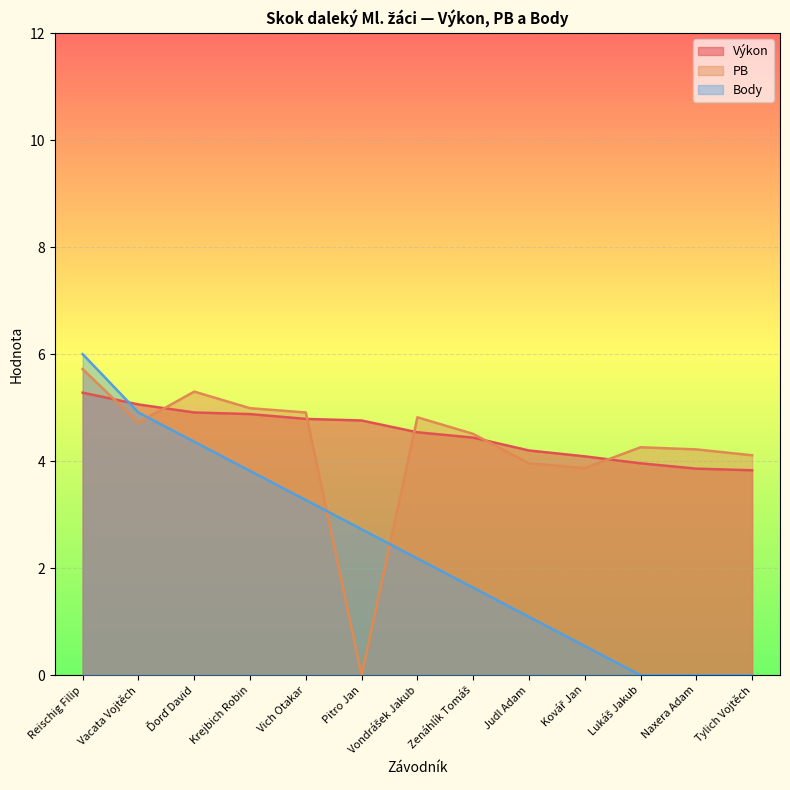

How many positive values does the Body series have?

10